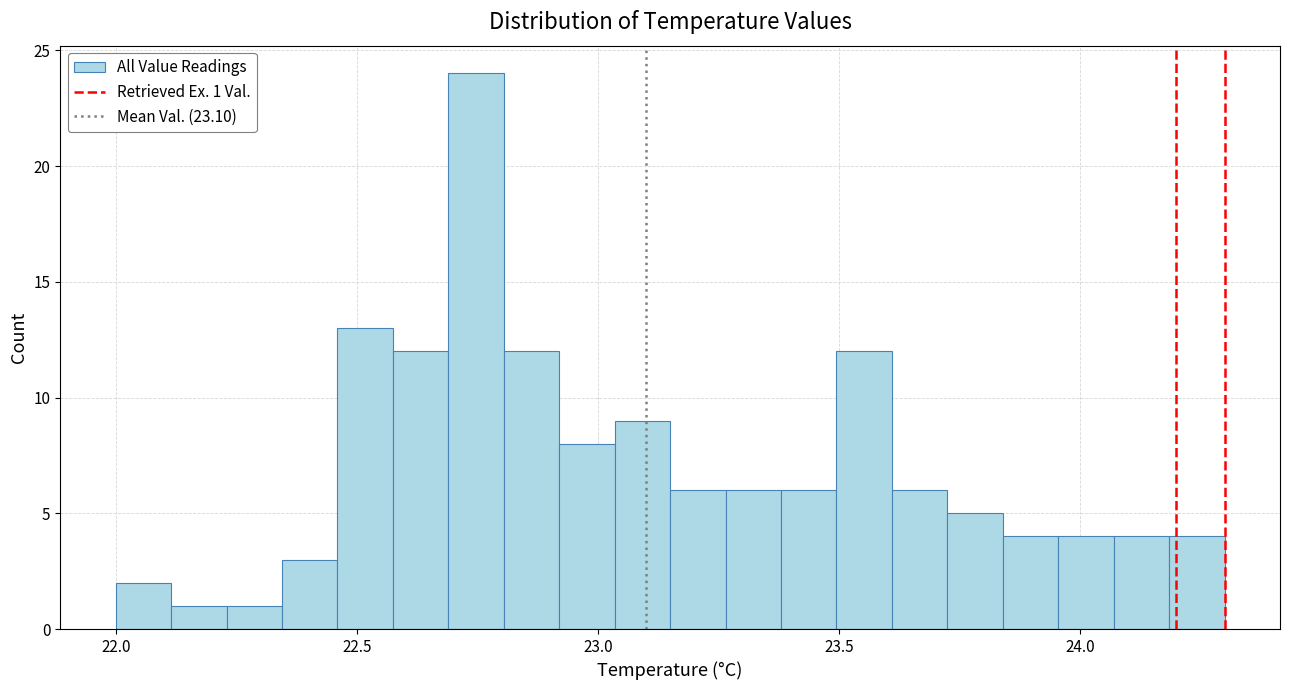

Around what value on the x-axis is the tallest bar? Give the approximate position of its centre, as read against the axis.

22.75